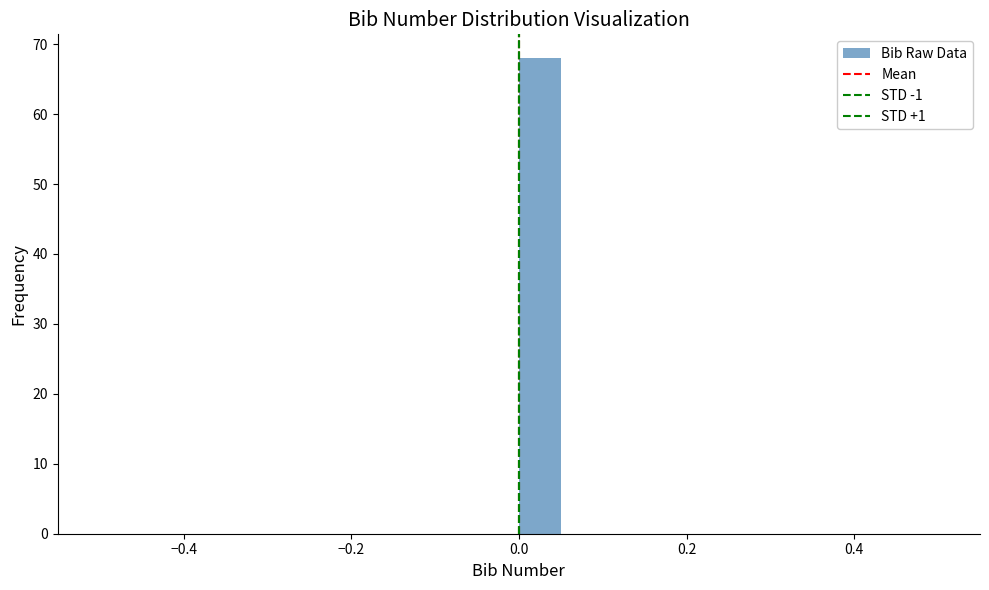

Read against the x-axis, roughly where is the centre of the tallest bar?

0.02